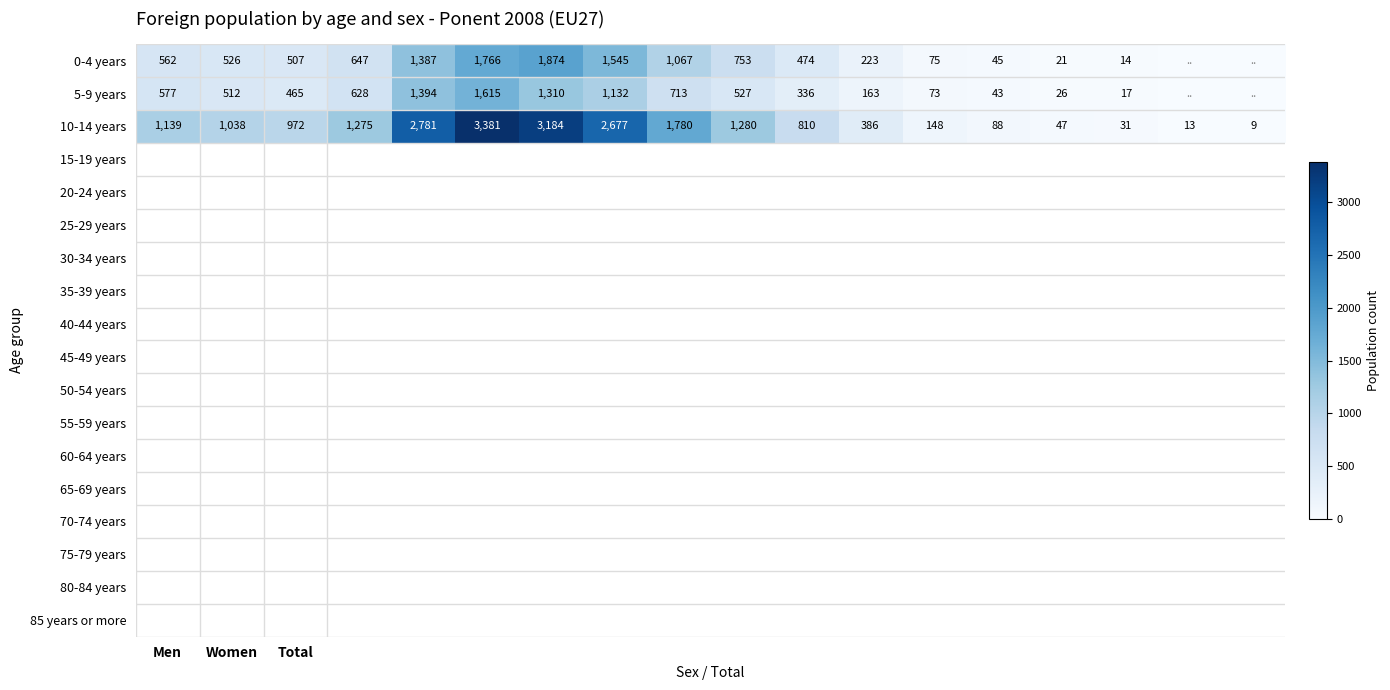

What is the maximum value for 10-14 years?

3381